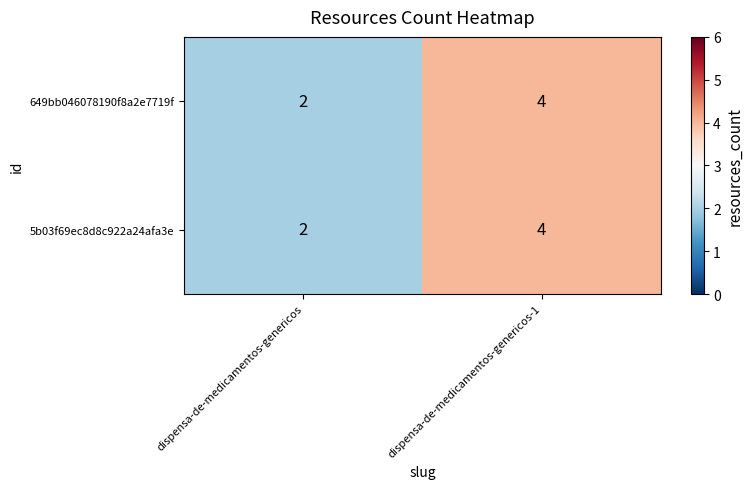

What is the sum of the 5b03f69ec8d8c922a24afa3e values at dispensa-de-medicamentos-genericos and dispensa-de-medicamentos-genericos-1?

6